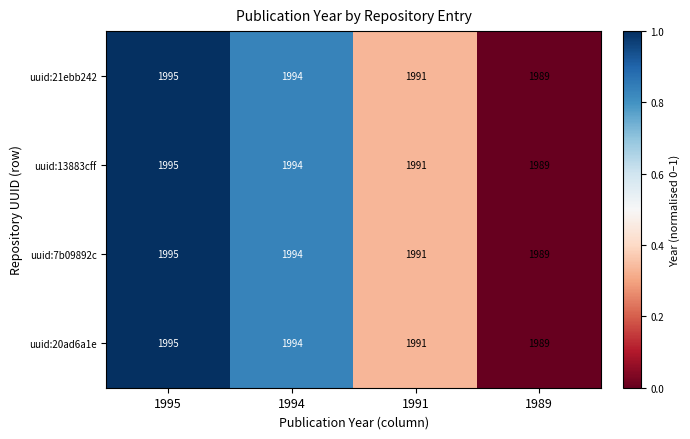

True or false: uuid:20ad6a1e has a value of 3085 at 1991.

False